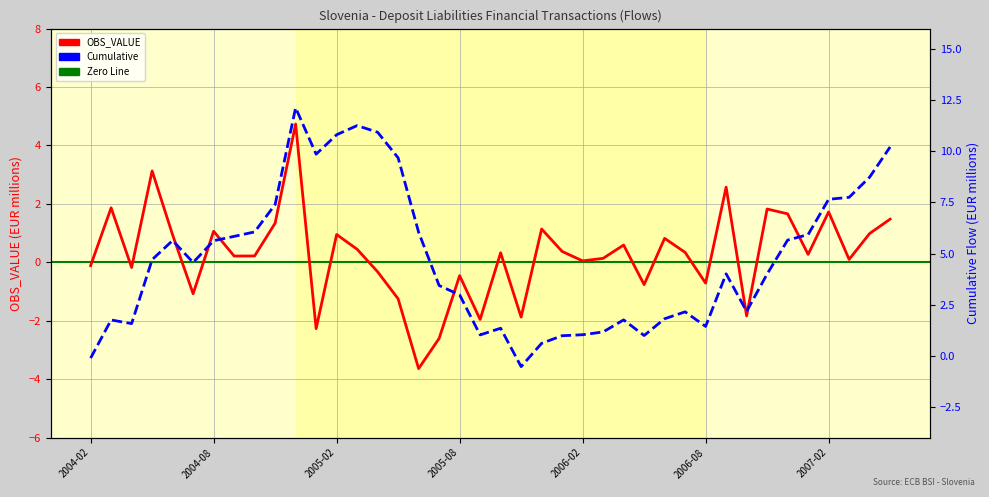

Which series has the largest range (max minus min)?

Cumulative